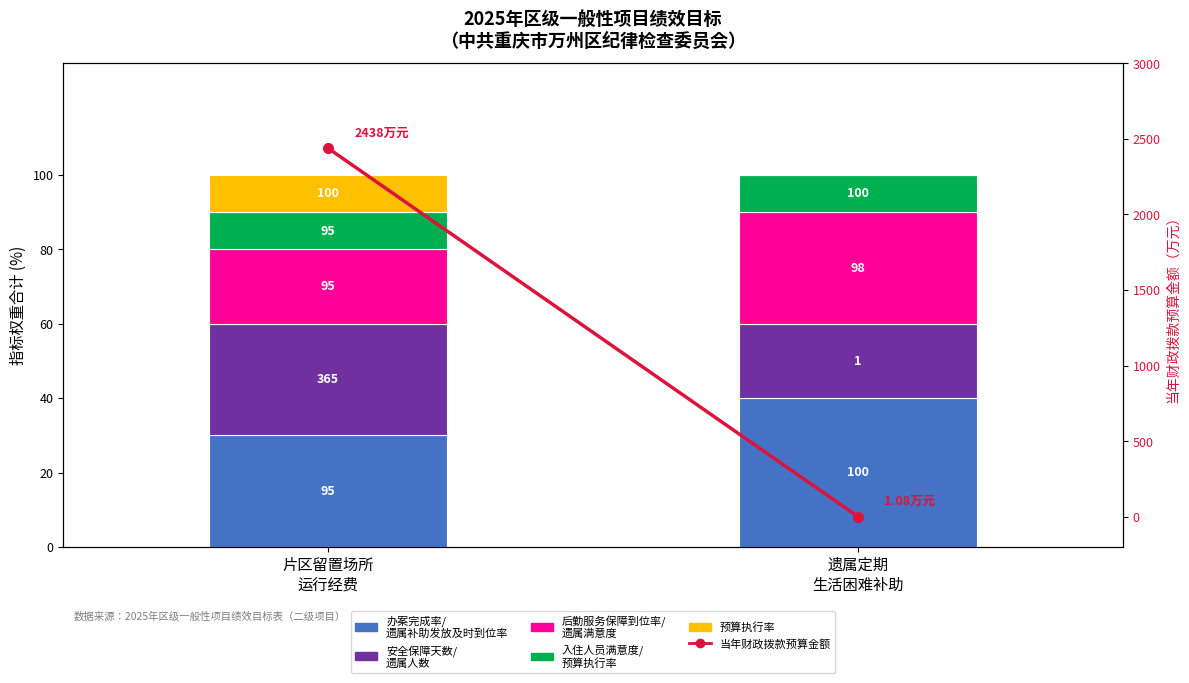

Is it true that 后勤服务保障到位率/
遗属满意度 equals 20.0 at 片区留置场所
运行经费?

True